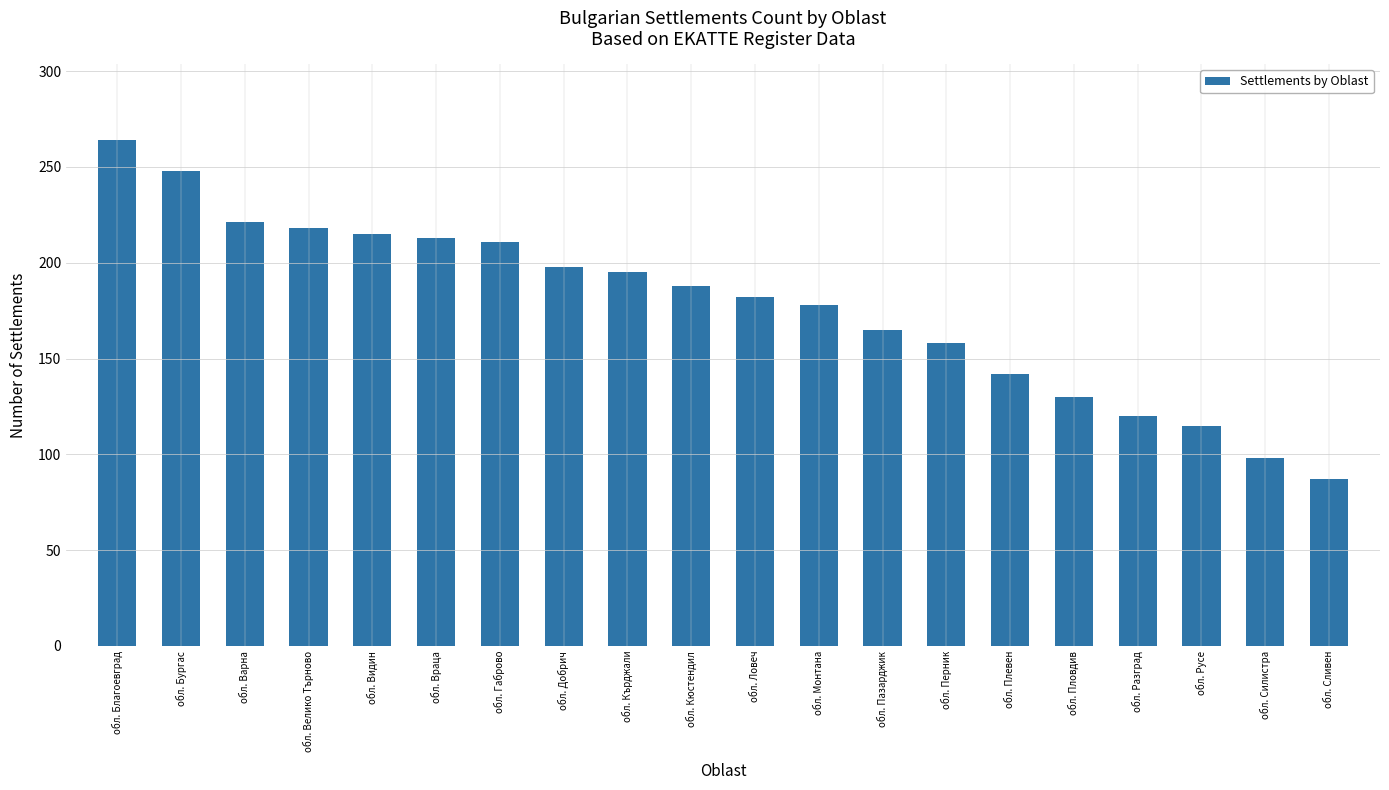

Which has a higher value, обл. Видин or обл. Велико Търново?

обл. Велико Търново